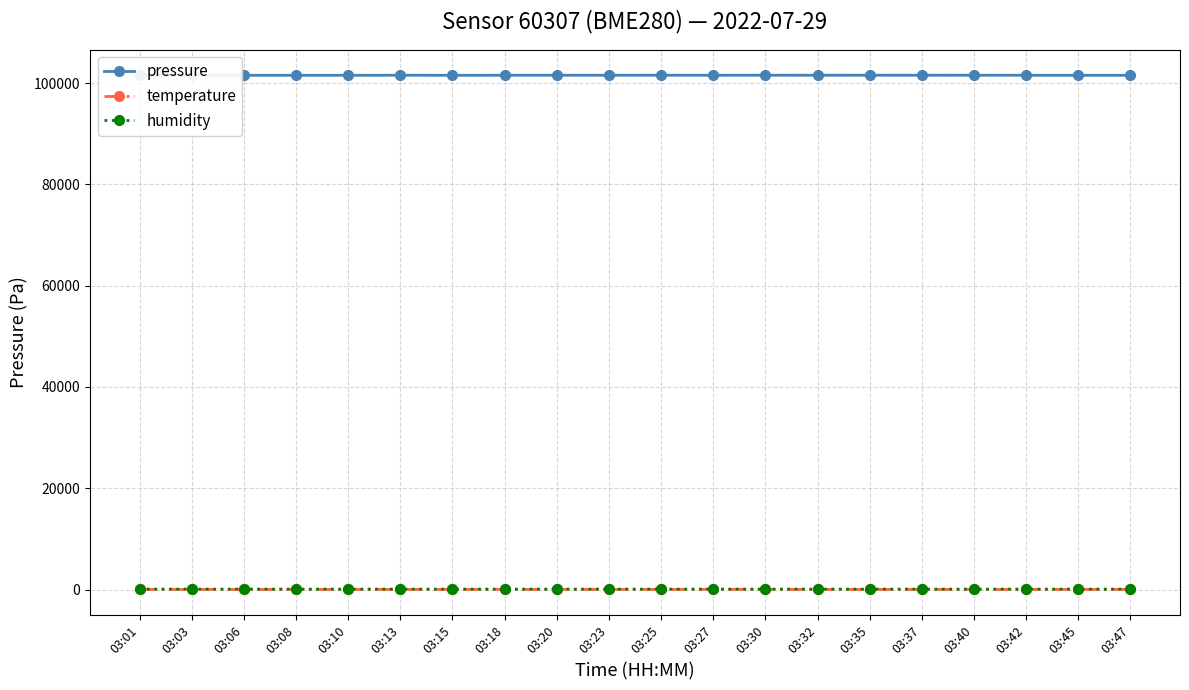

At which category does pressure reach its first local peak?

03:03